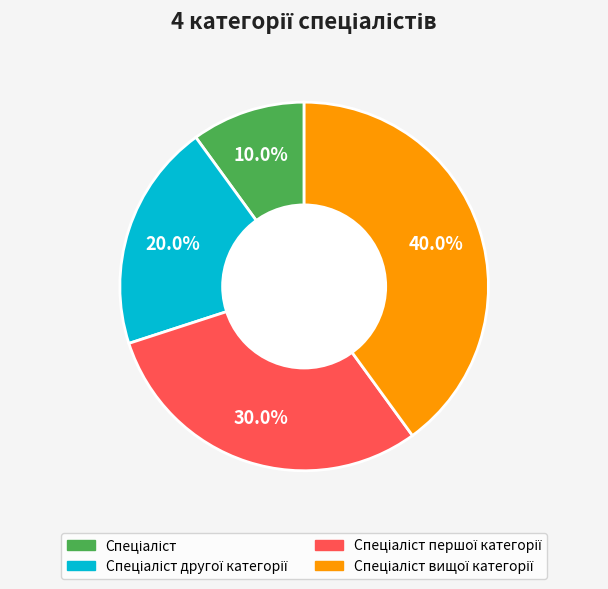

To the nearest percent, what is the average slice percentage?

25%